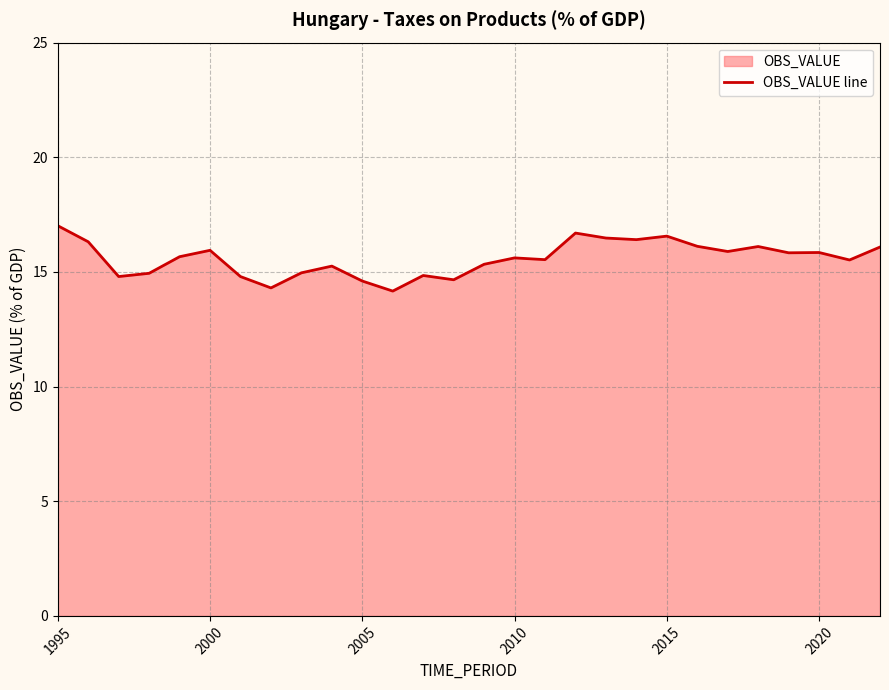

What is the value of the 18th point from the left?

16.7